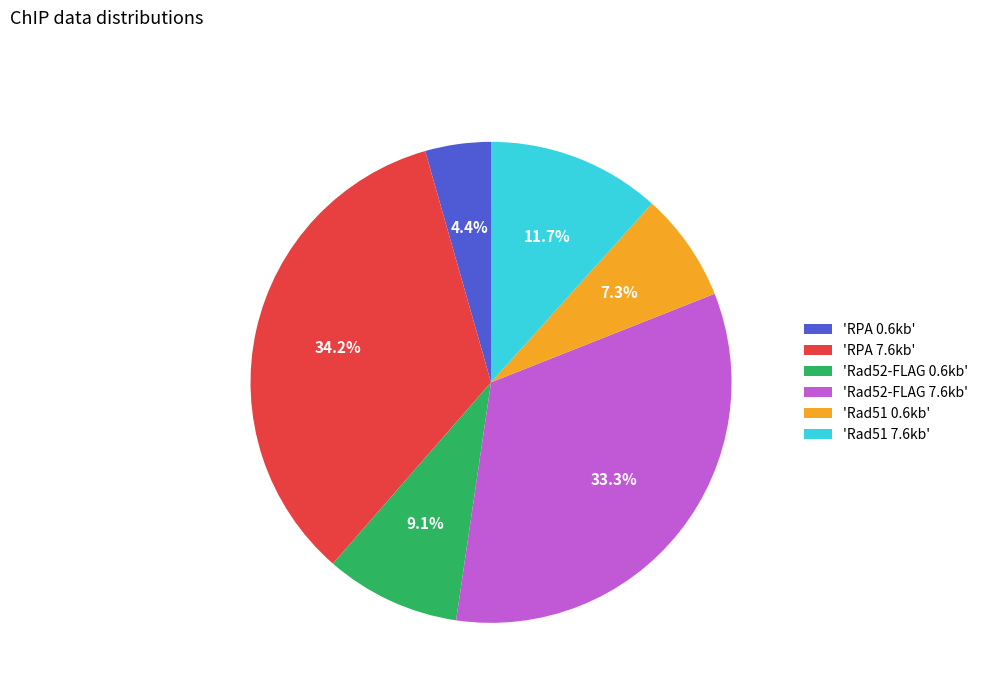

Does any single category account for the majority?

No